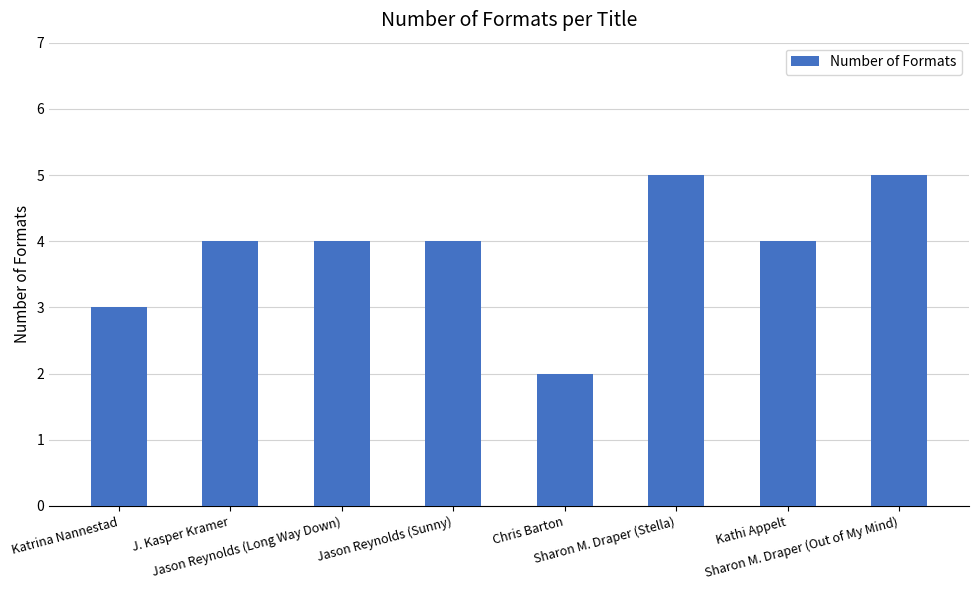

True or false: the data shows 0 at Chris Barton.

False